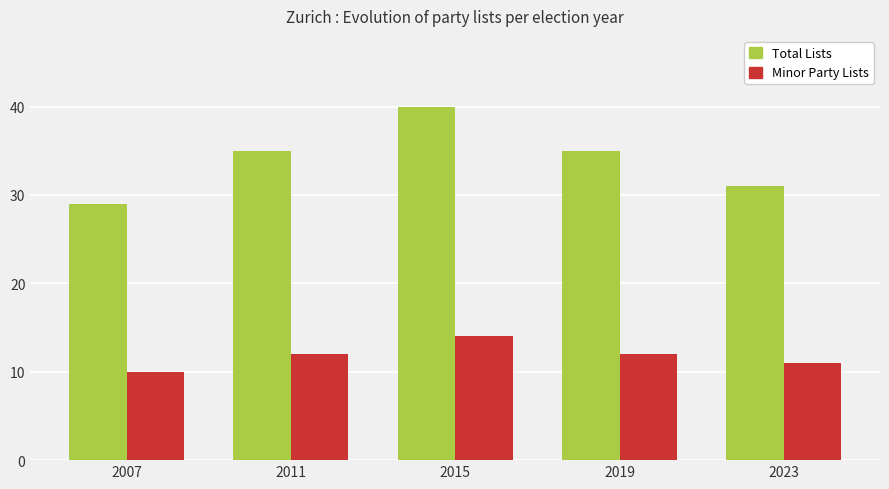

Reading left to right, what are all the values shown in this chart?

Total Lists: 2007=29	2011=35	2015=40	2019=35	2023=31
Minor Party Lists: 2007=10	2011=12	2015=14	2019=12	2023=11